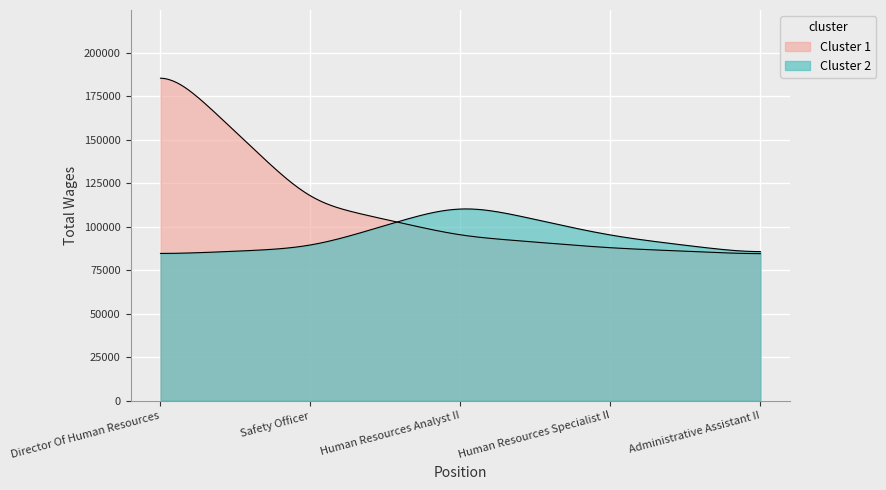

Between Director Of Human Resources and Human Resources Specialist II, which is larger?

Director Of Human Resources